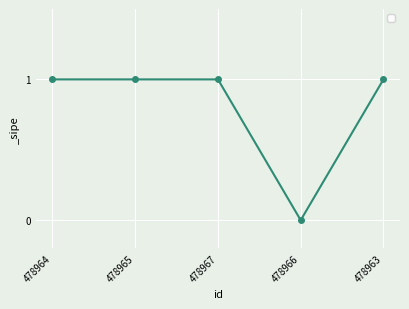

True or false: there are more than 1 points higher than both neighbors.

False